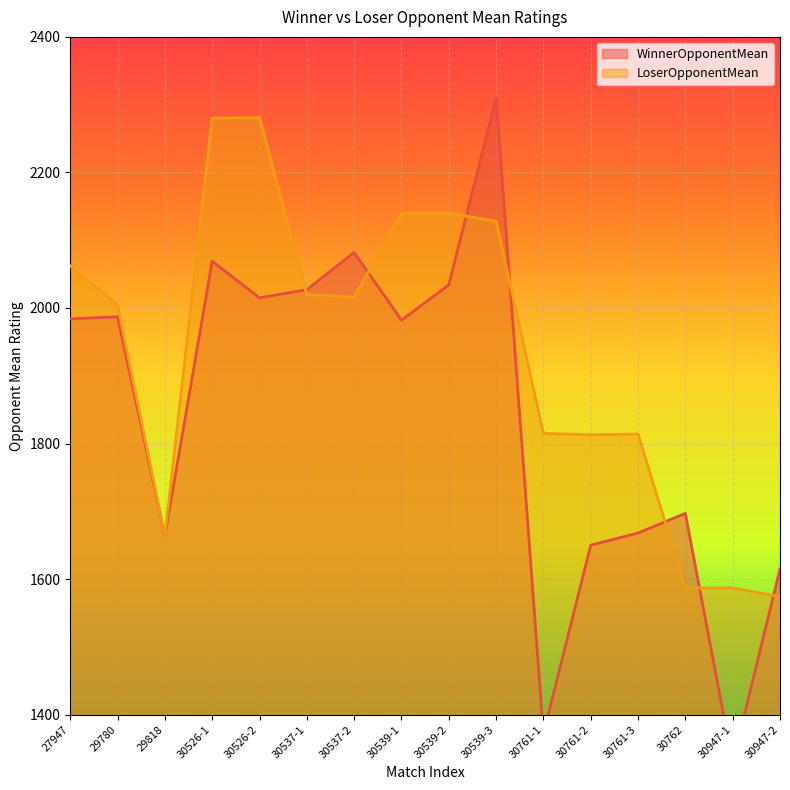

Between 30526-2 and 30947-1, which is larger?

30526-2